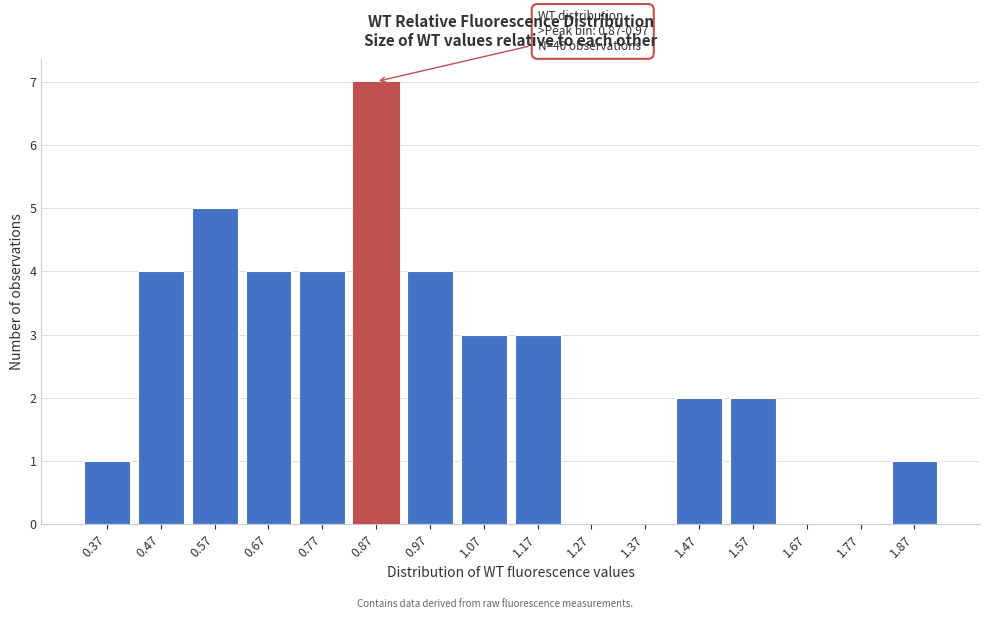

Reading left to right, what are all the values shown in this chart?

0.37=1	0.47=4	0.57=5	0.67=4	0.77=4	0.87=7	0.97=4	1.07=3	1.17=3	1.27=0	1.37=0	1.47=2	1.57=2	1.67=0	1.77=0	1.87=1